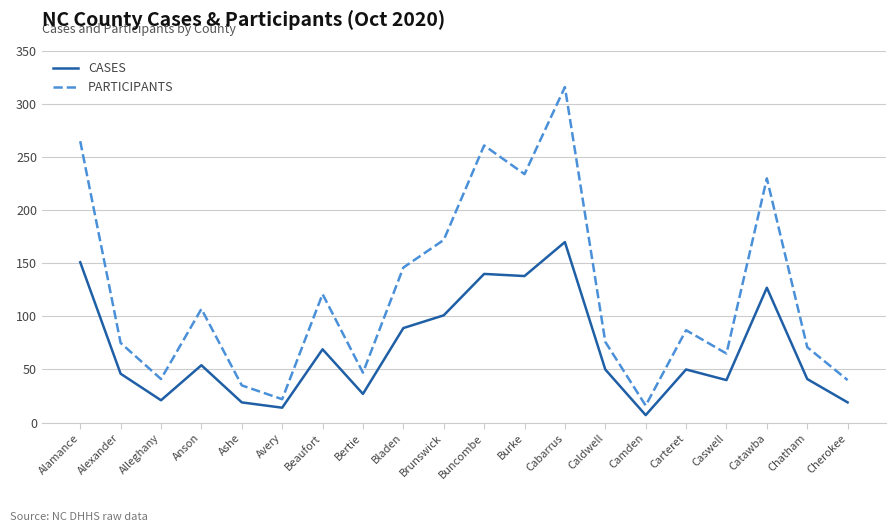

What is the sum of the PARTICIPANTS values at Bertie and Alleghany?

88